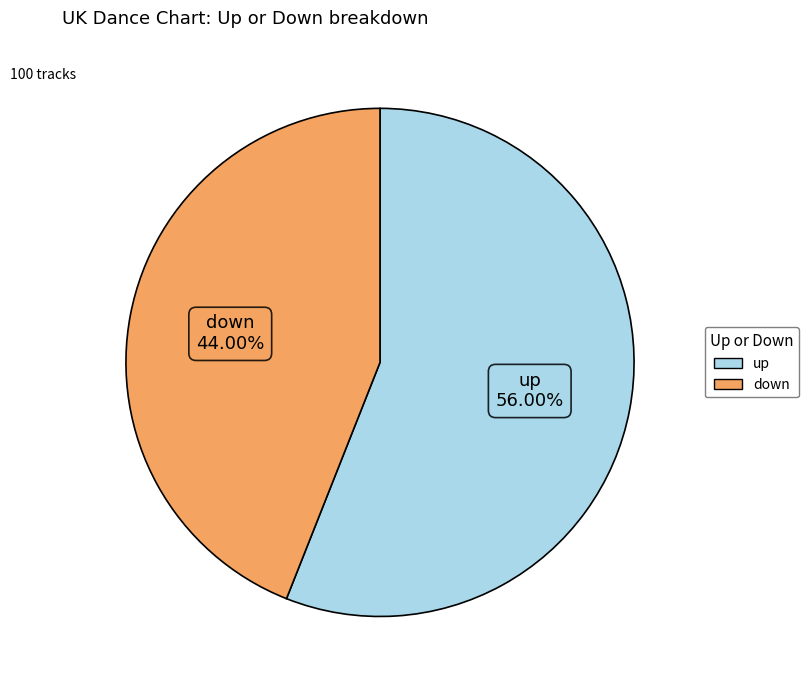

True or false: down accounts for 44% of the total.

True